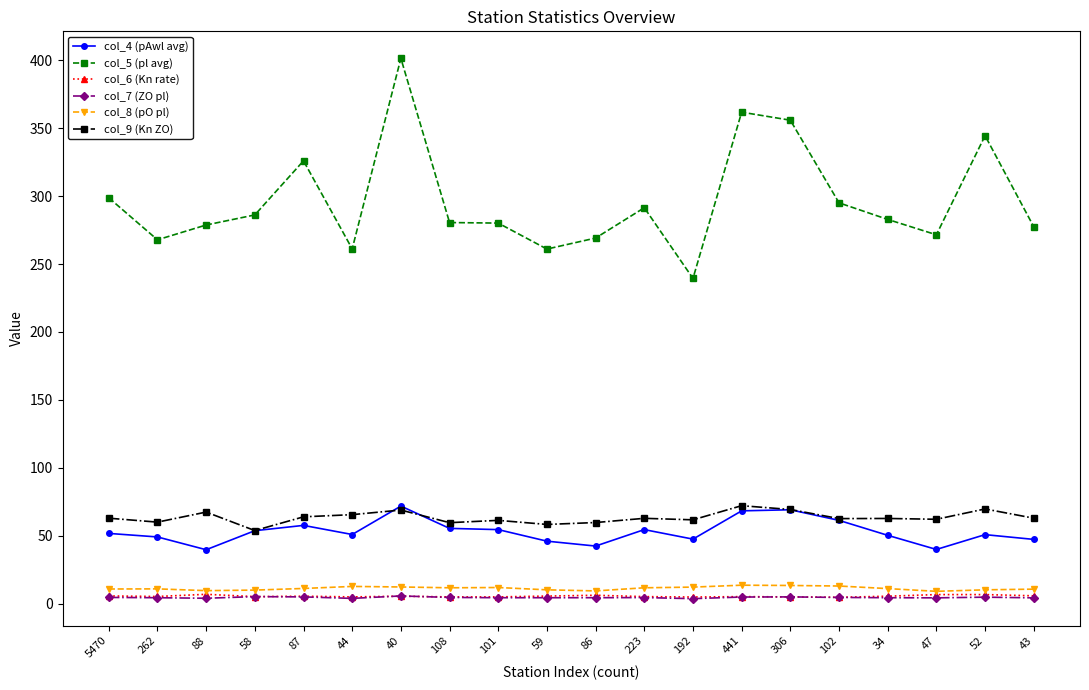

What is the value of the col_5 (pl avg) point at the 5th from the left?

325.9